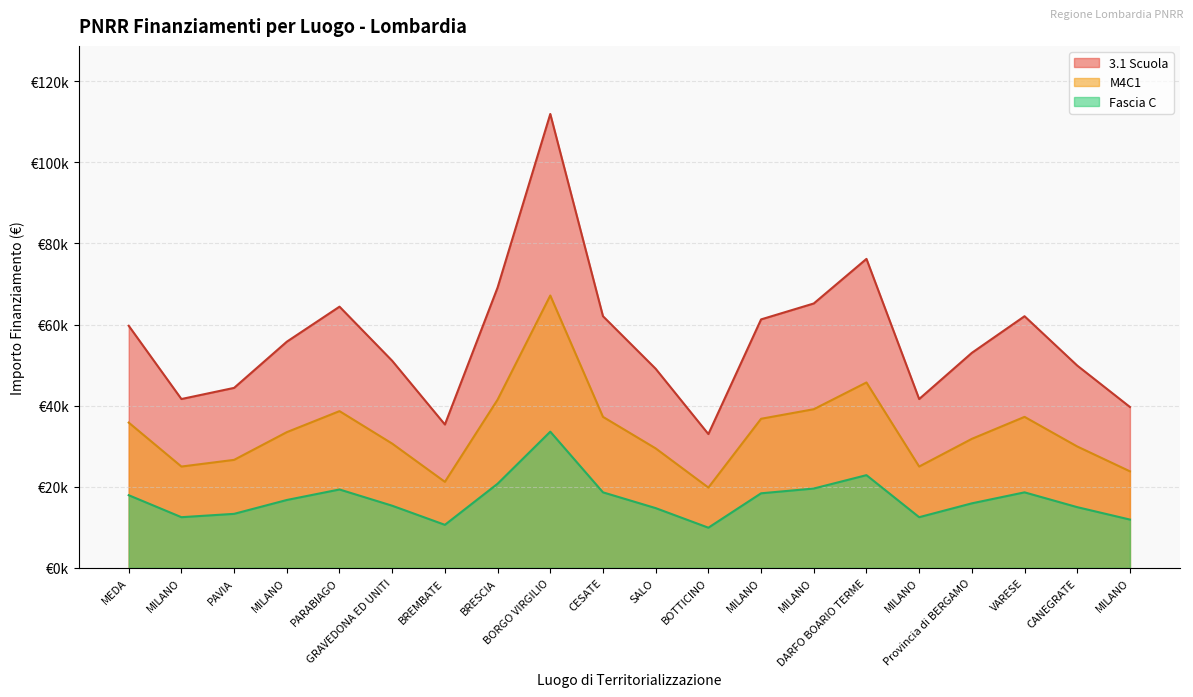

How many lines are shown in the chart?

3